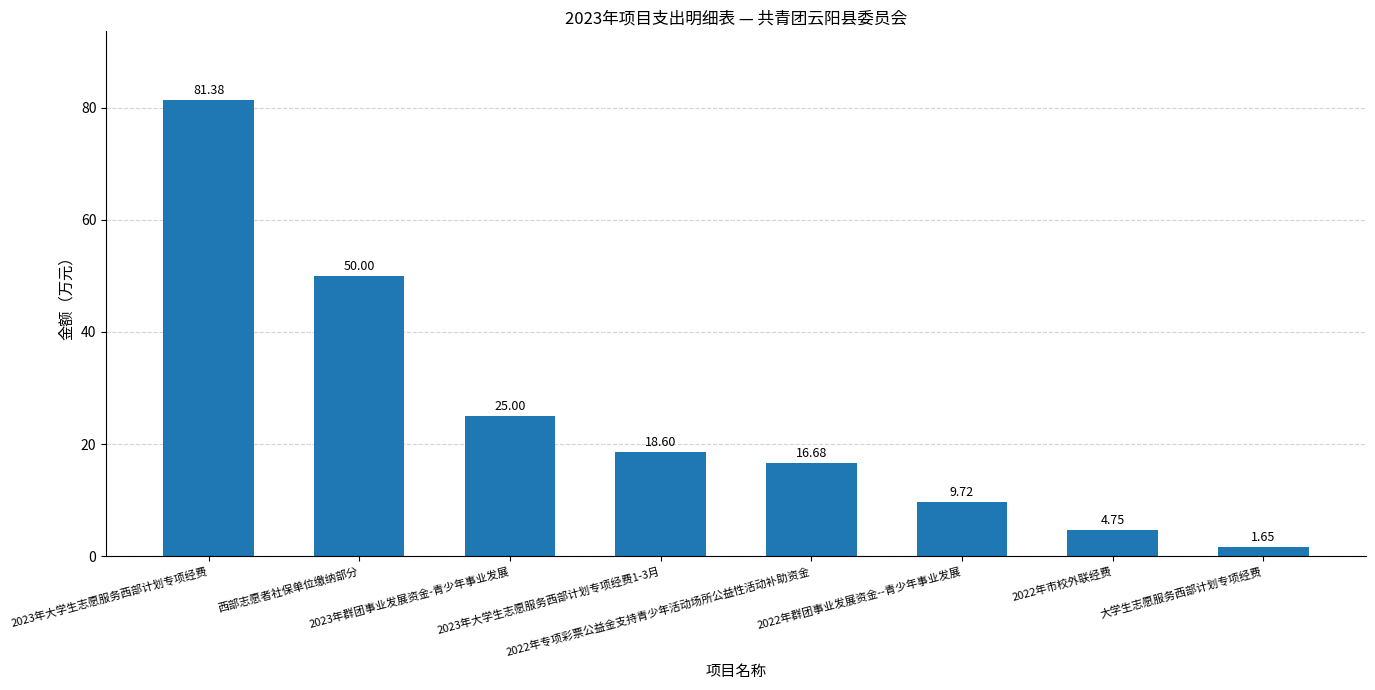

True or false: the data shows 13.1 at 2022年群团事业发展资金--青少年事业发展.

False